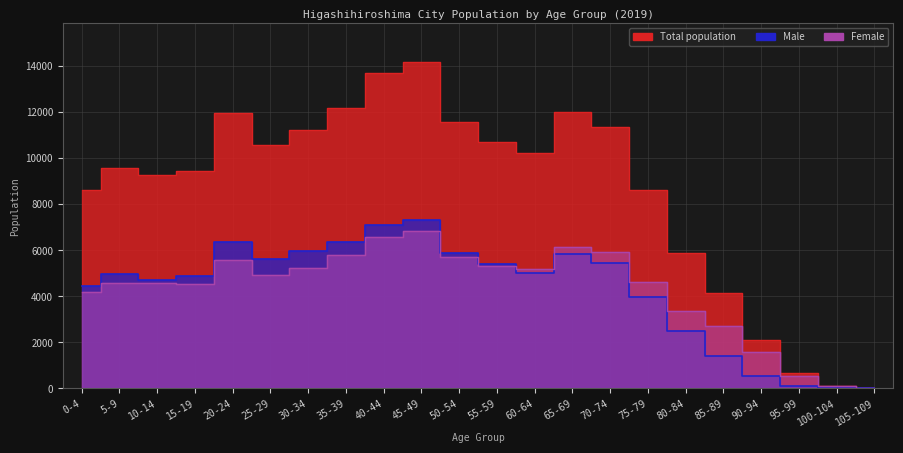

At which category is the sum across all series the highest?

45-49